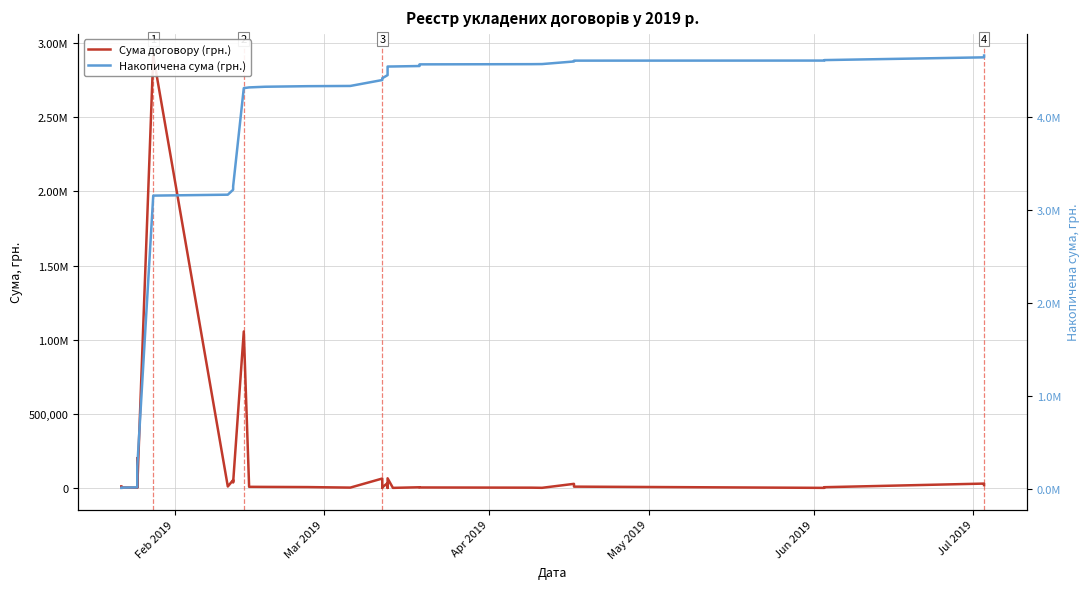

What is the highest value of the Накопичена сума (грн.) series?

4660526.9